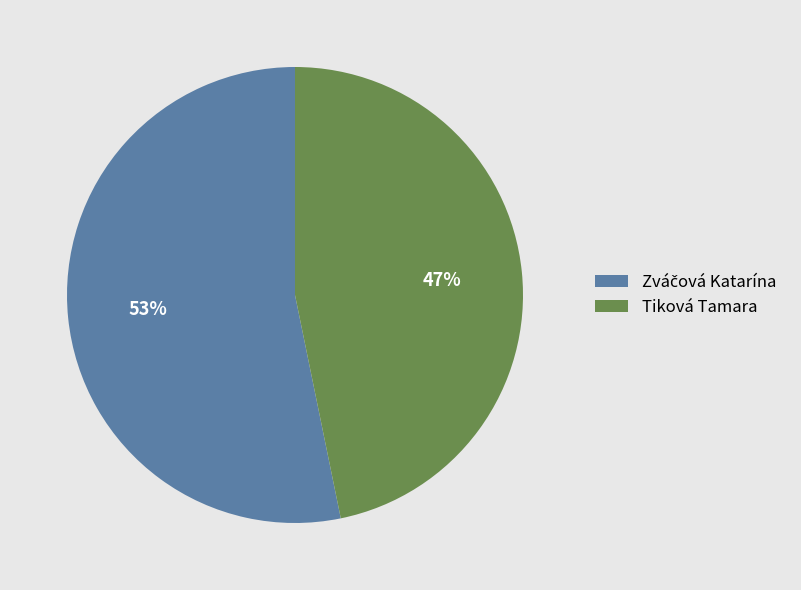

Is it true that Tiková Tamara is 47% of the pie?

True